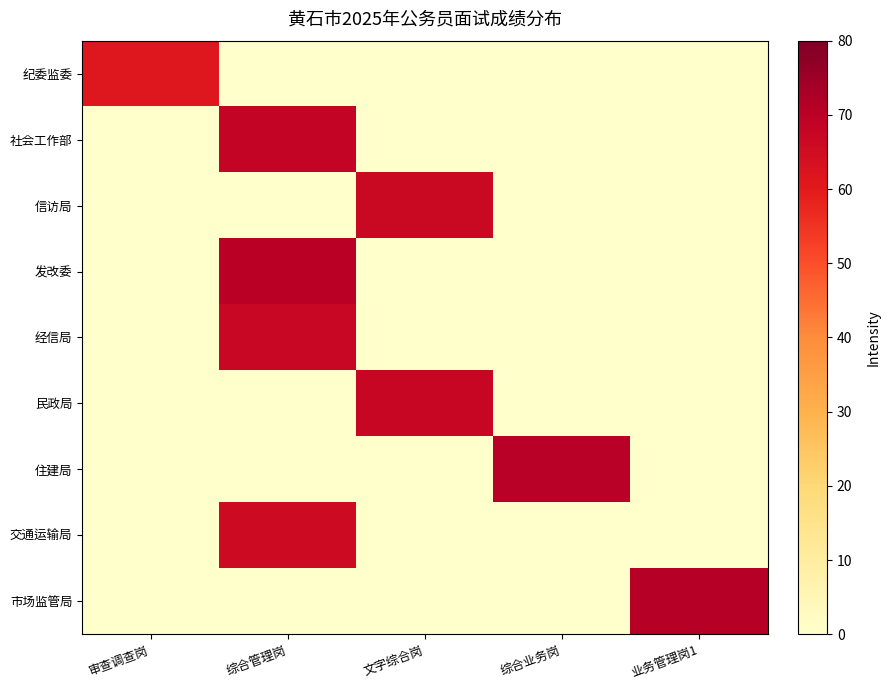

At which category is the sum across all series the highest?

综合管理岗